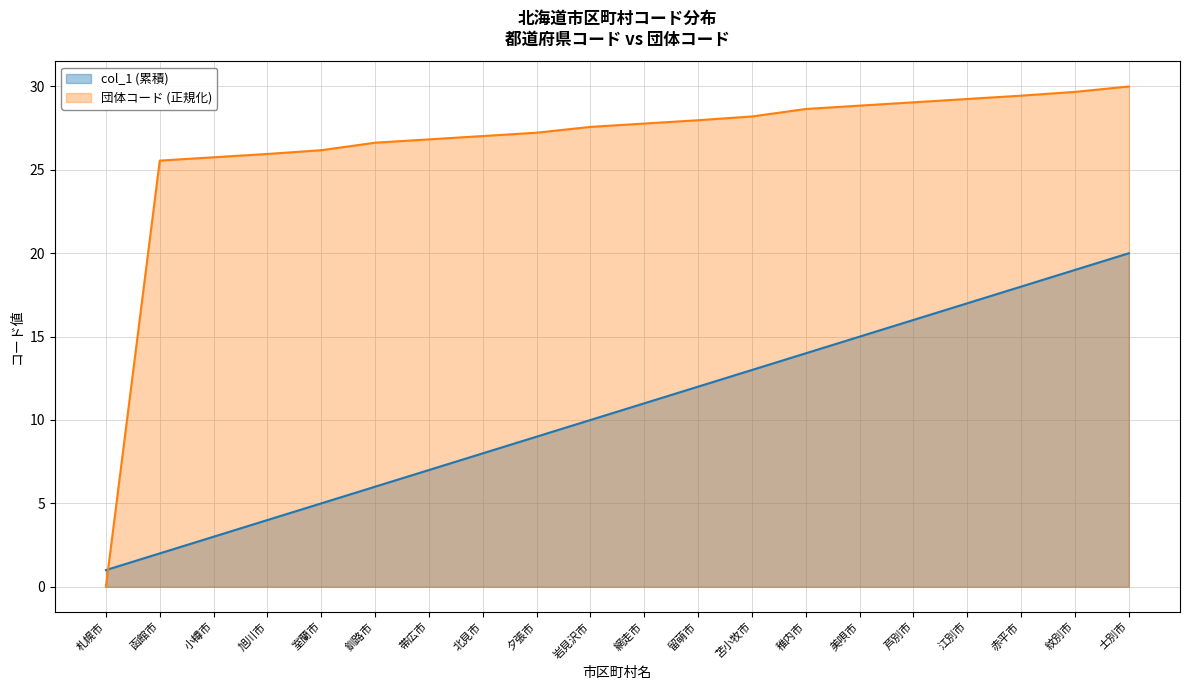

Does the chart display data point markers on the line(s)?

No